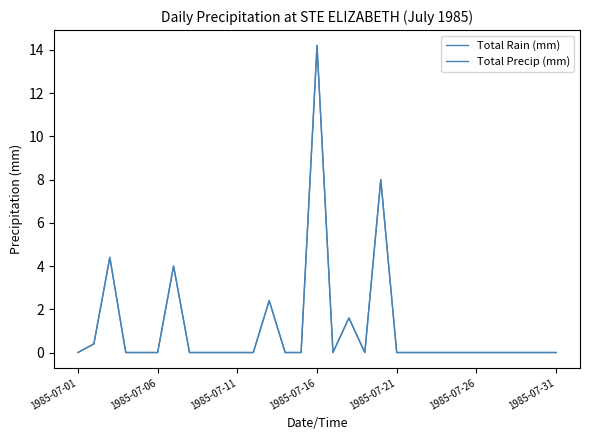

True or false: Total Rain (mm) and Total Precip (mm) cross at least once.

False